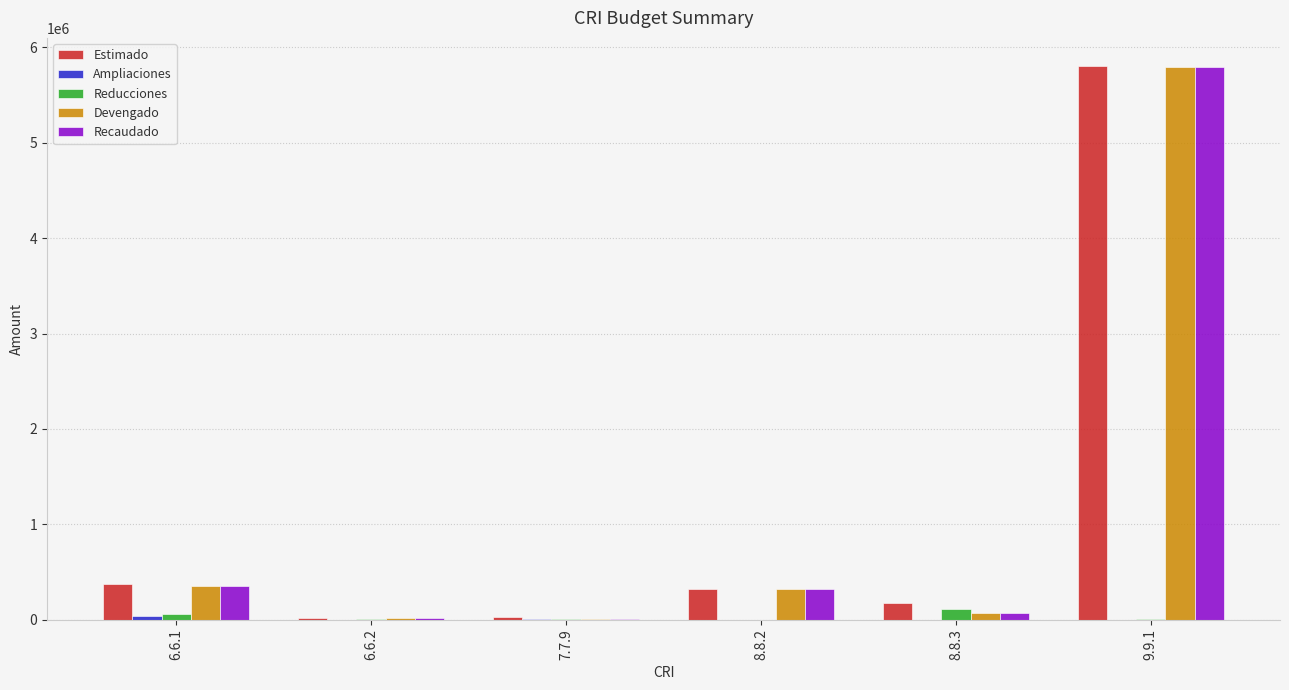

What is the highest value of the Estimado series?

5808427.7